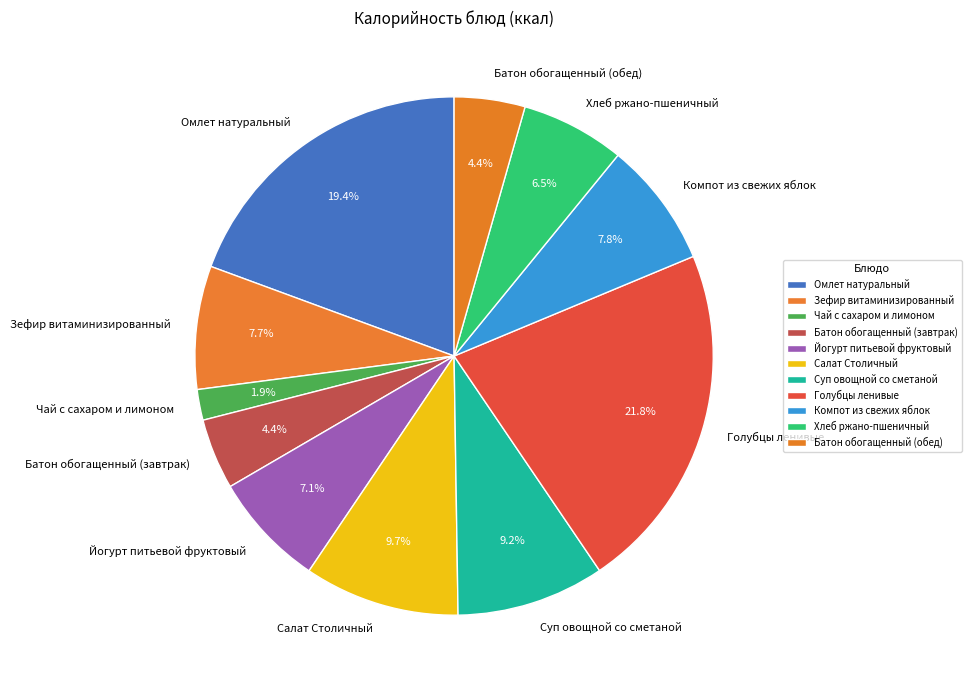

Do Батон обогащенный (завтрак) and Суп овощной со сметаной together represent more than half of the pie?

No